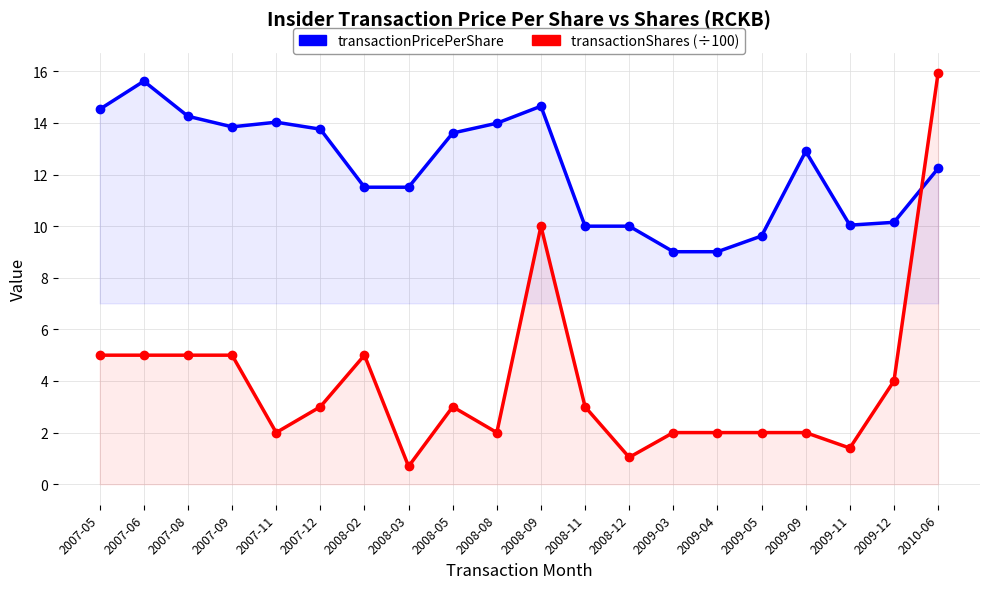

What is the difference between the second highest and second lowest values in the transactionShares (÷100) series?

9.0